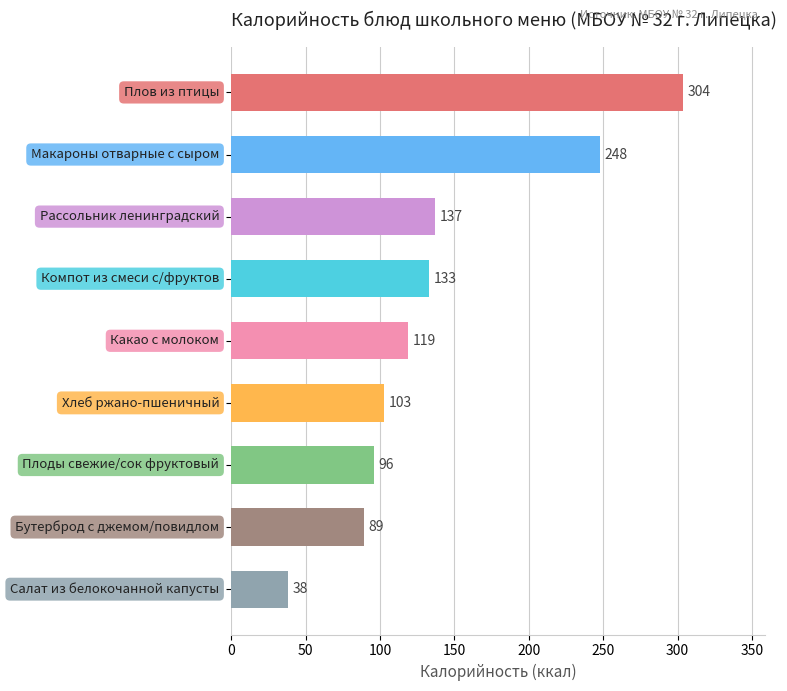

Reading bottom to top, what are all the values shown in this chart?

38	89	96	103	119	133	137	248	304